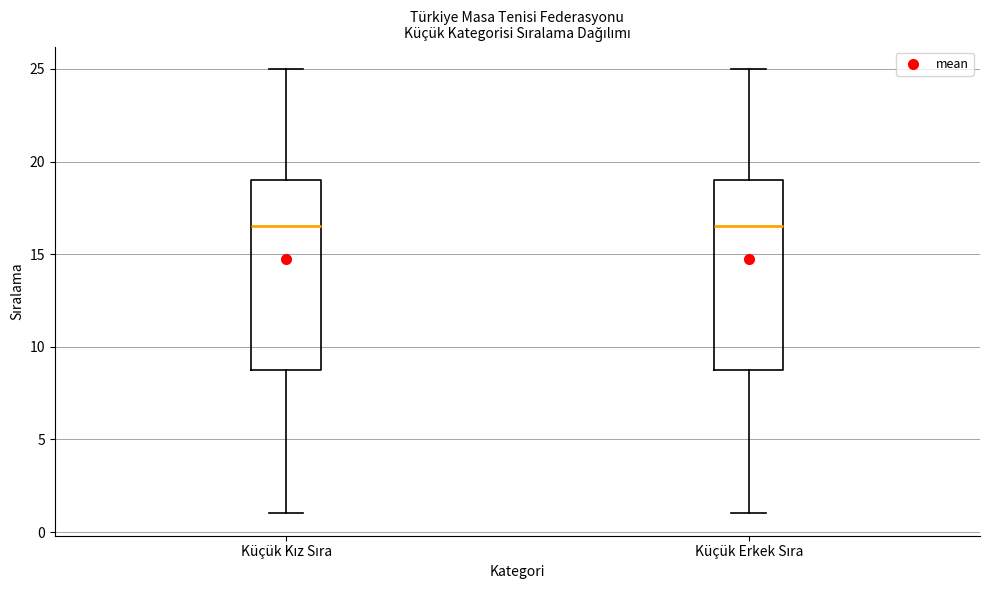

Reading left to right, transcribe this box plot: for each box, give where its median line is, the range the box spans, and where its two whiskers end, as read against the y-axis. The values are not printed on the chart, so give them approximately, as read against the axis.

Küçük Kız Sıra: median 16.5, box 9.0 to 19.0, whiskers 1.0 to 25.0
Küçük Erkek Sıra: median 16.5, box 9.0 to 19.0, whiskers 1.0 to 25.0